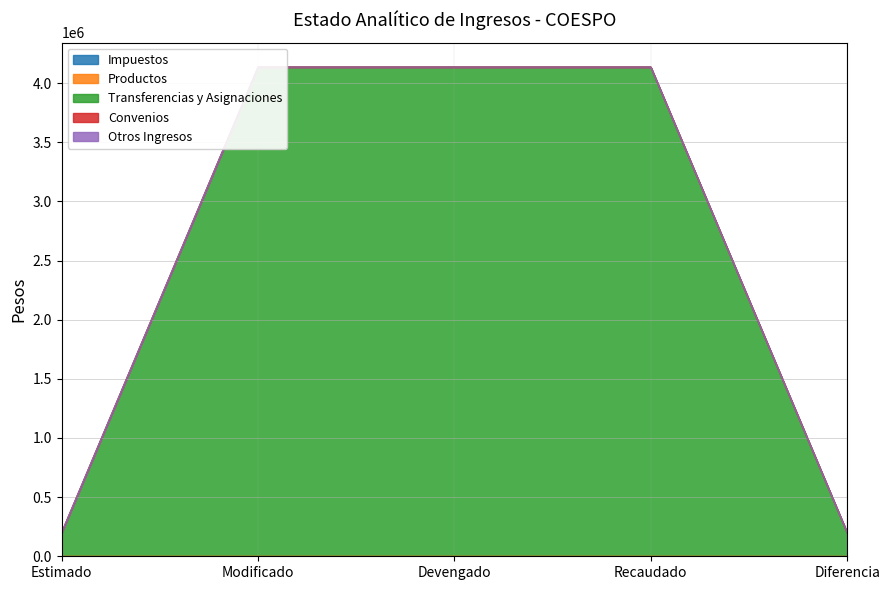

Reading right to left, what are all the values shown in this chart?

Impuestos: 0.0	0.0	0.0	0.0	0.0
Productos: 0.0	671.2	671.2	671.2	399.2
Transferencias y Asignaciones: 200845.5	4135634.5	4135634.5	4135634.5	200845.5
Convenios: 0.0	0.0	0.0	0.0	0.0
Otros Ingresos: 0.0	0.0	0.0	0.0	0.0